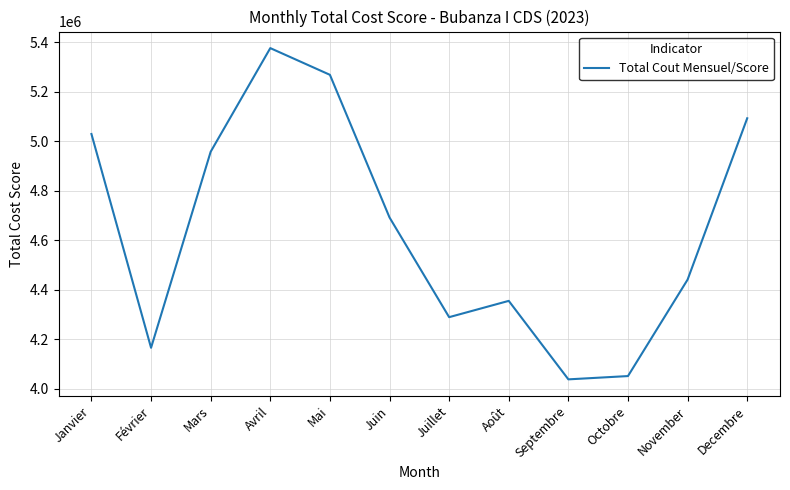

What is the minimum value shown in the chart?

4037243